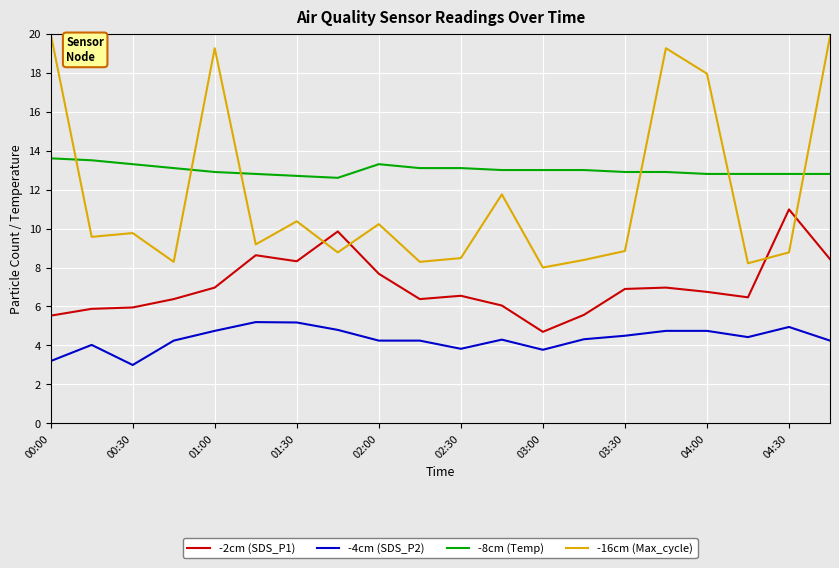

What is the difference between the maximum and minimum values in the -16cm (Max_cycle) series?

12.0